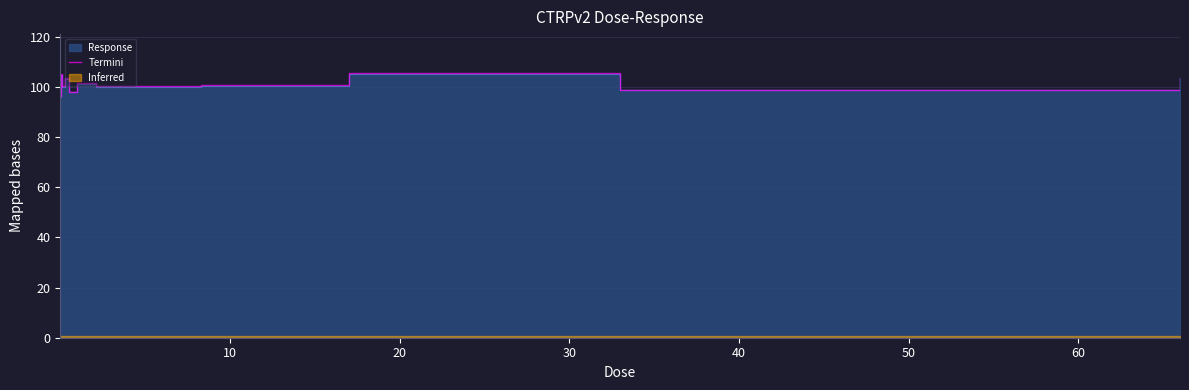

What is the lowest value of the Termini series?

96.2